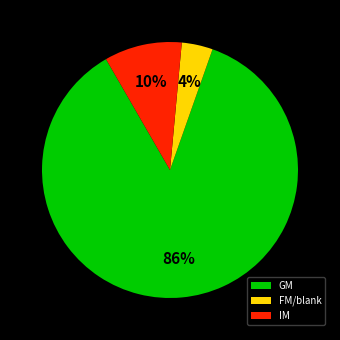

To the nearest percent, what is the difference between the IM and FM/blank slice percentages?

6%